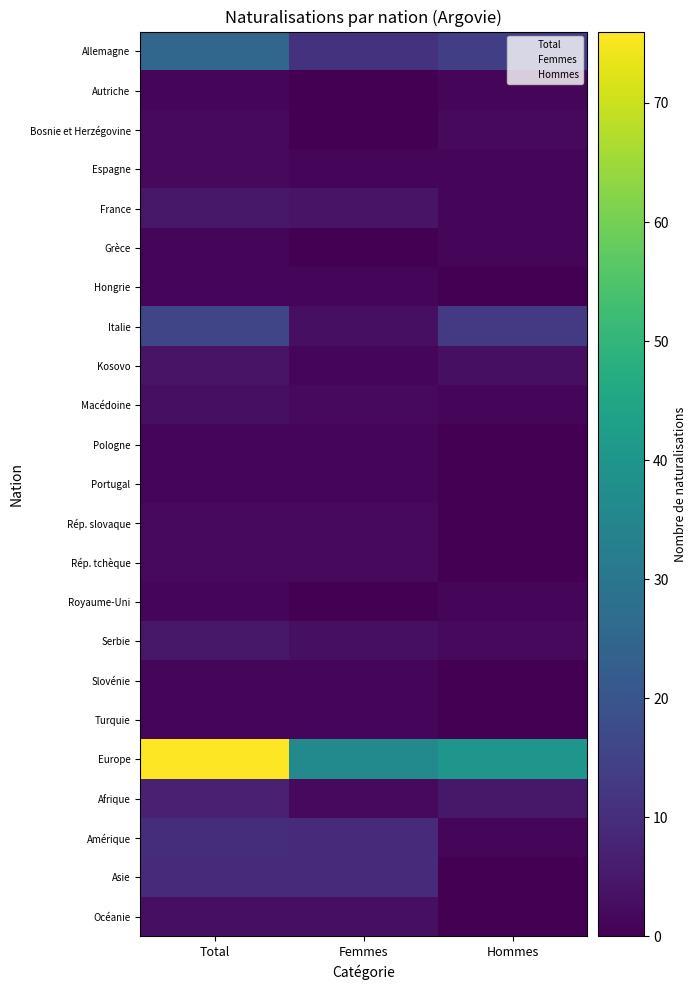

Is the value of Macédoine at Femmes greater than the value of Slovénie at Hommes?

Yes